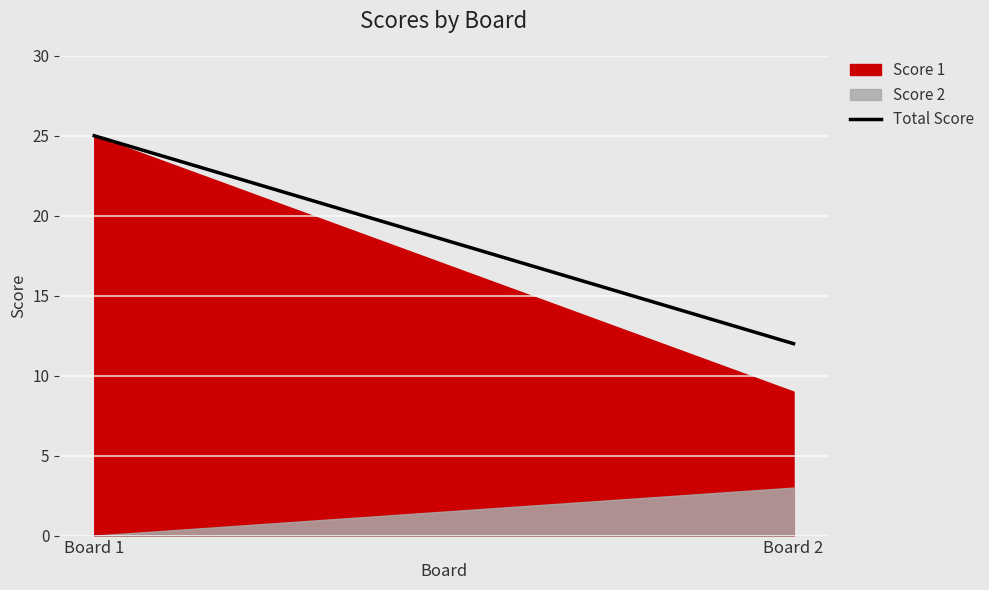

What is the sum of all values?

37